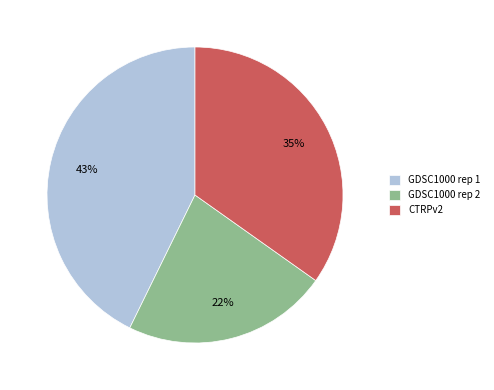

Rank the categories by value from lowest to highest.

GDSC1000 rep 2, CTRPv2, GDSC1000 rep 1